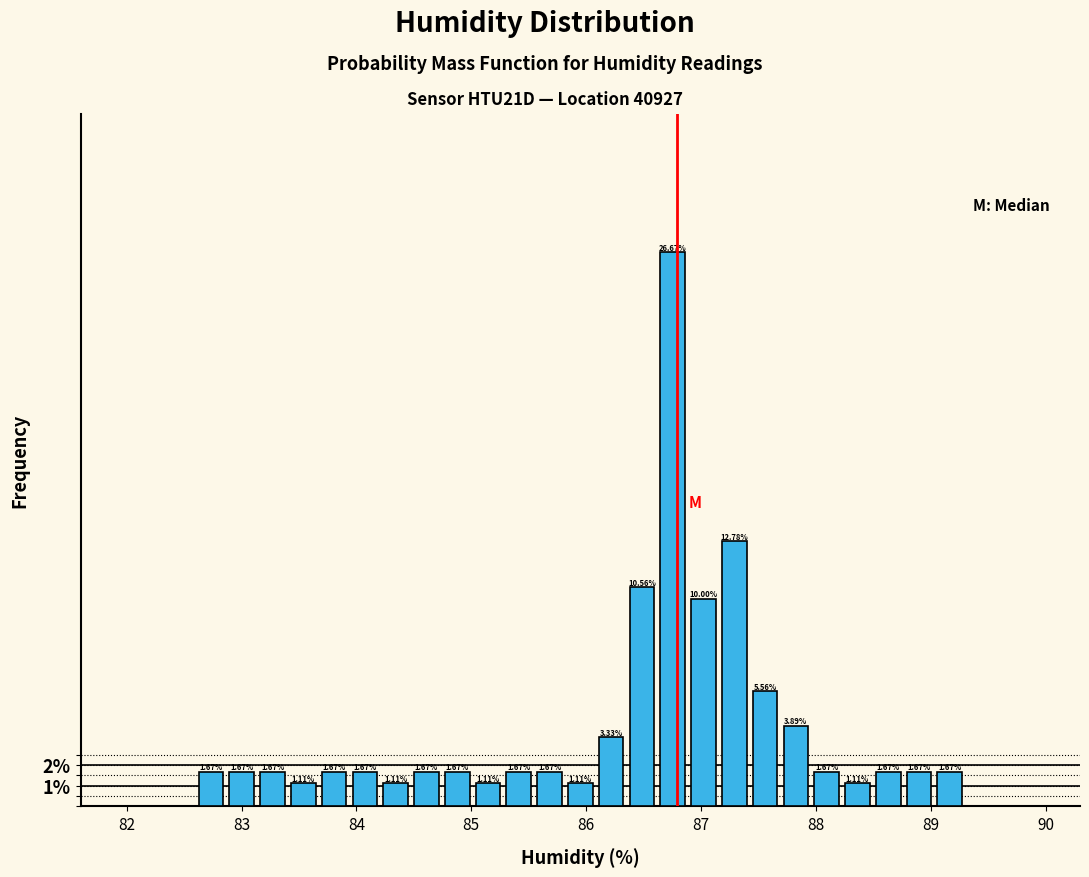

Around what value on the x-axis is the tallest bar? Give the approximate position of its centre, as read against the axis.

86.8